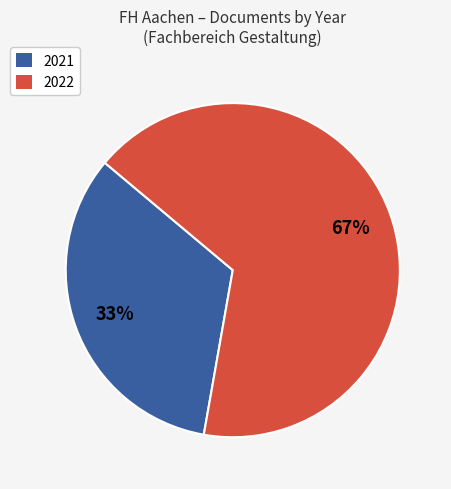

Count the number of slices in the pie.

2